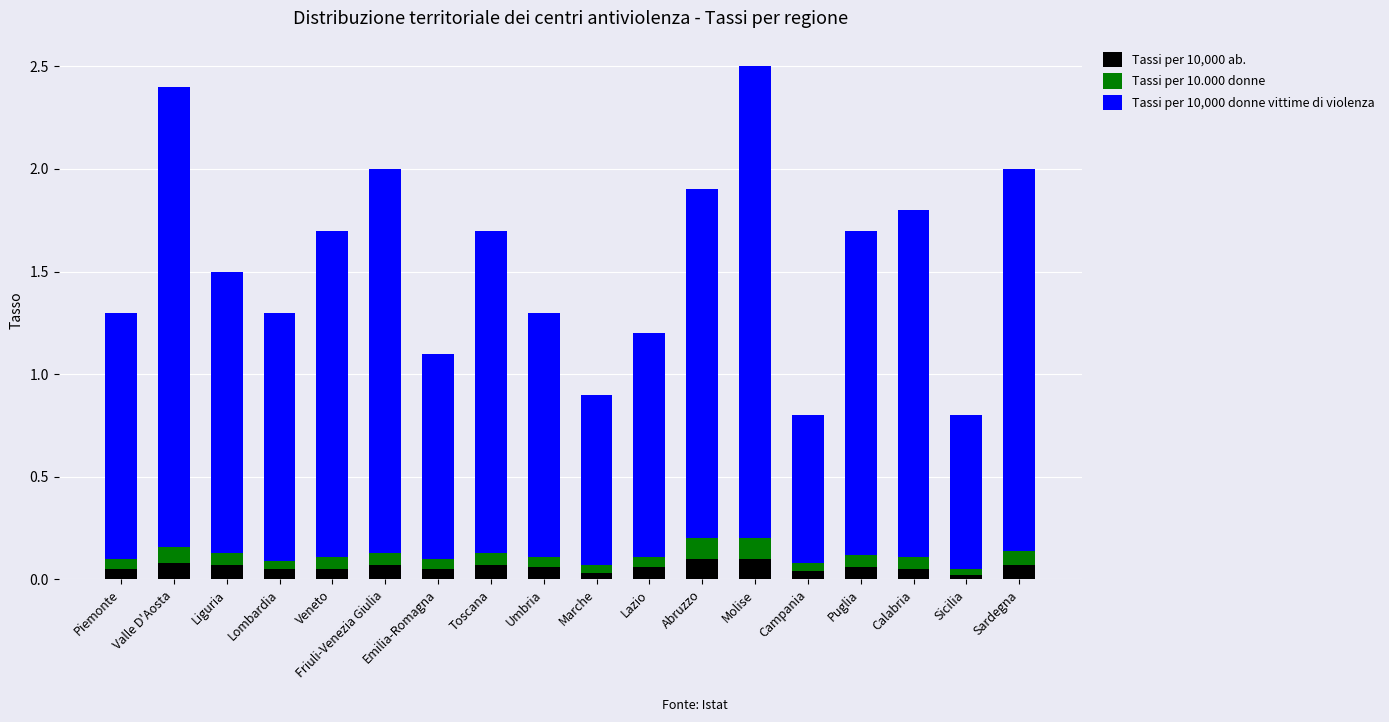

True or false: Tassi per 10,000 ab. has a value of 0.1 at Friuli-Venezia Giulia.

True